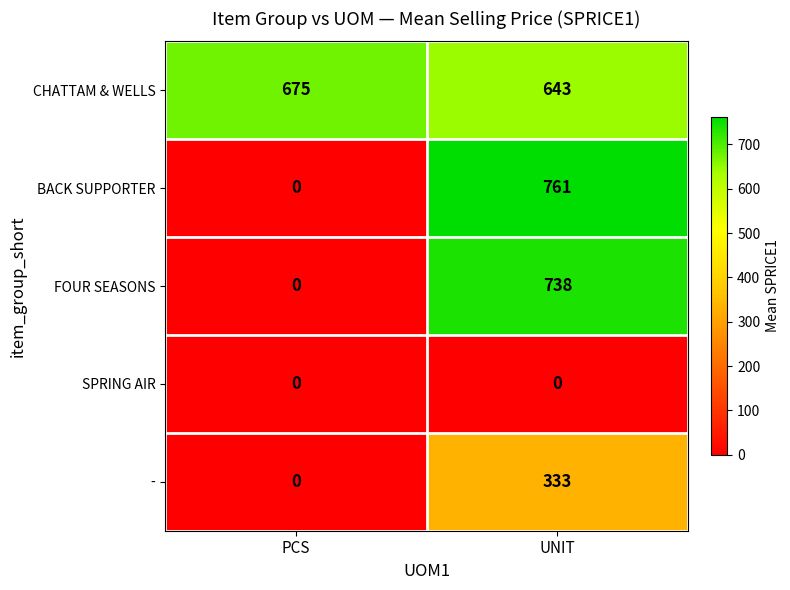

Reading left to right, extract all data points from this chart.

CHATTAM & WELLS: 675	643
BACK SUPPORTER: 0	761
FOUR SEASONS: 0	738
SPRING AIR: 0	0
-: 0	333